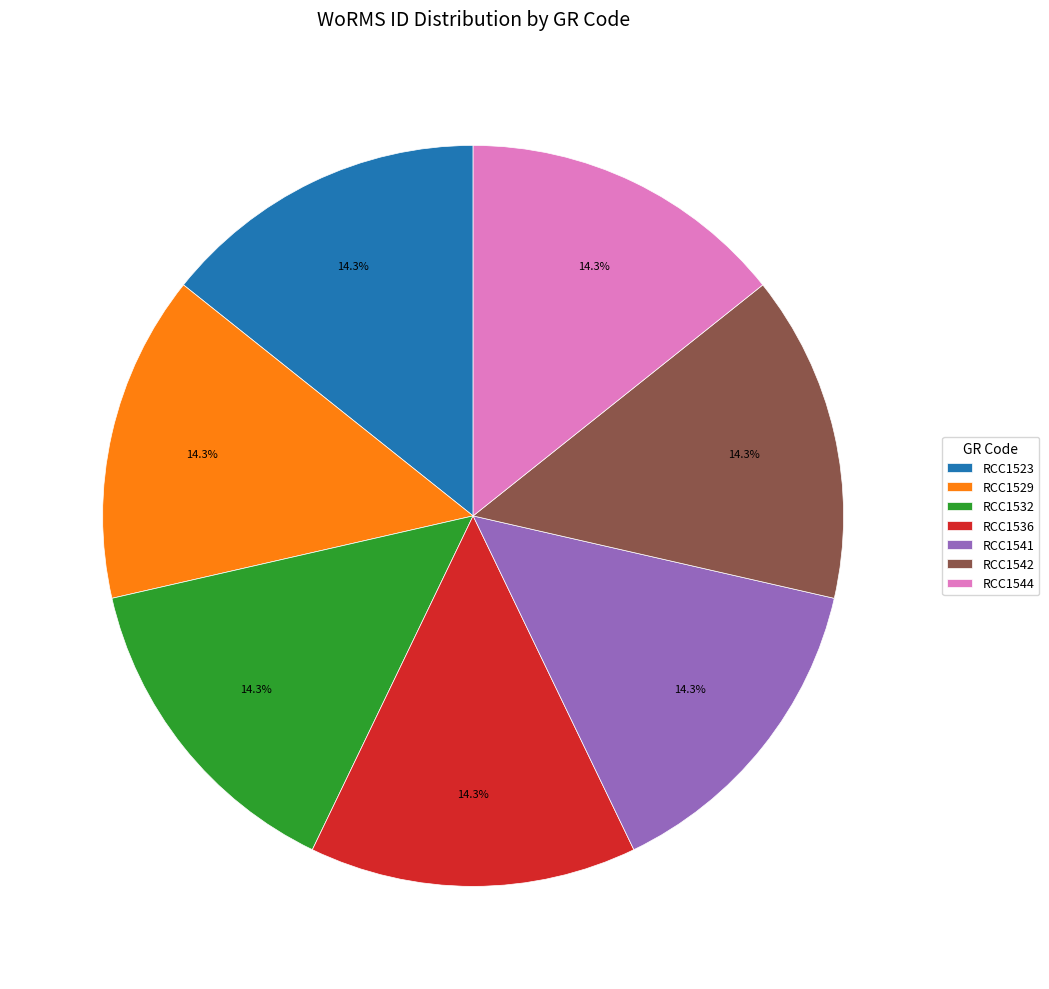

To the nearest percent, what portion does RCC1529 represent?

14%